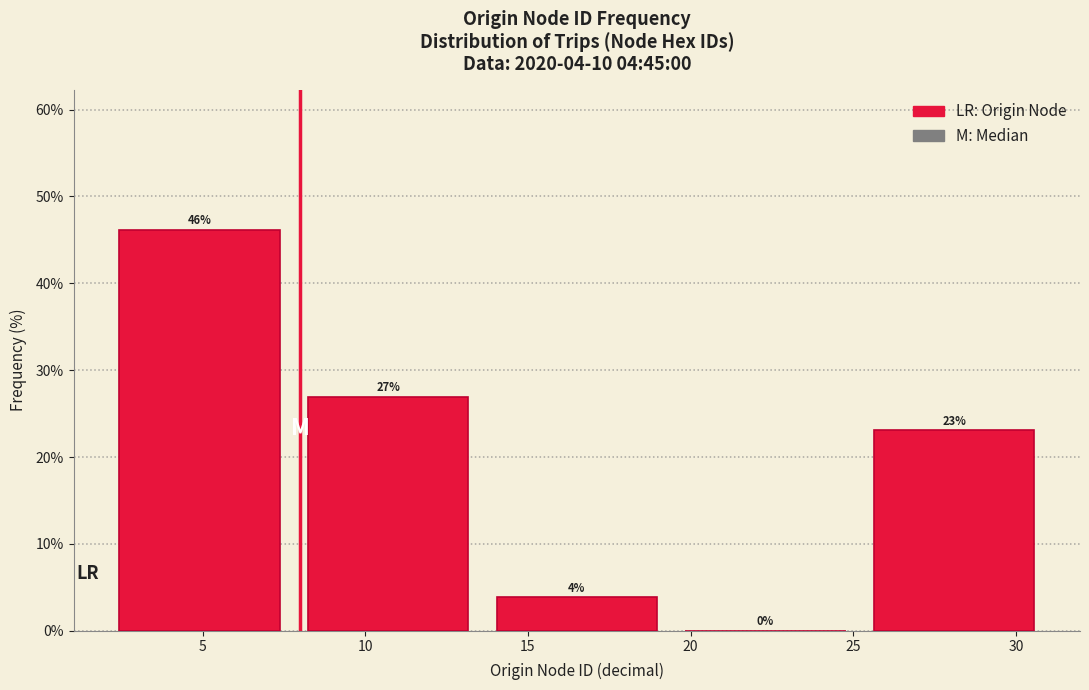

Which range on the x-axis has the tallest bar?

2.0 to 7.8